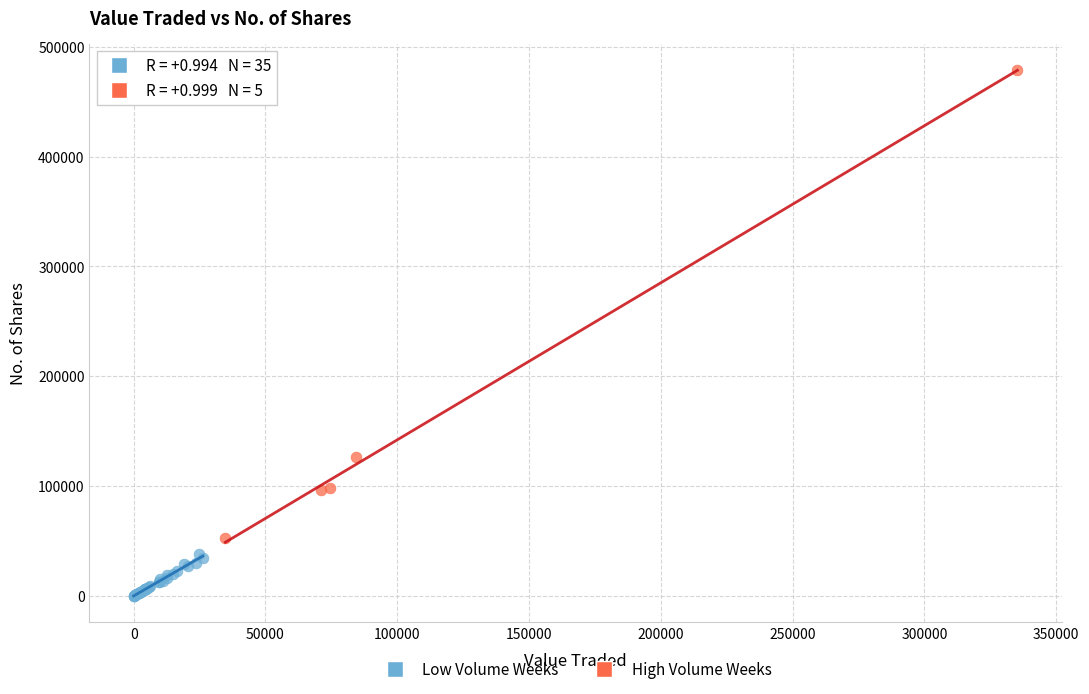

What are all the series names shown in the legend?

Low Volume Weeks, High Volume Weeks